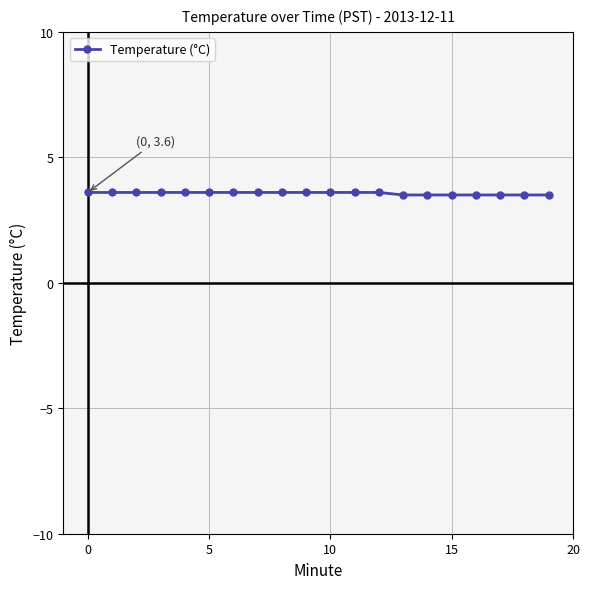

Count the values in the range 3 to 4.

20